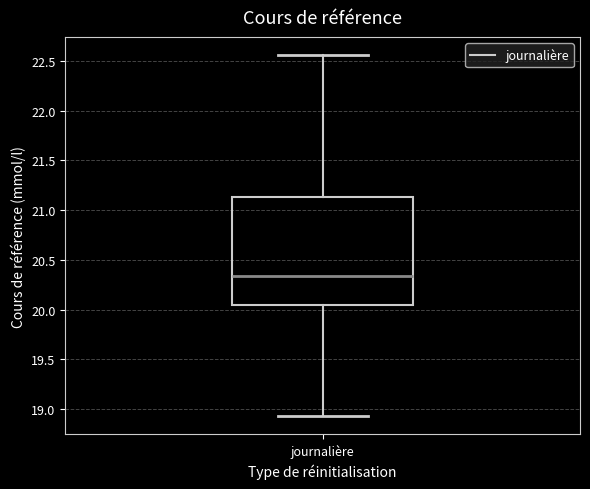

Where does the median line of the box for journalière sit on the y-axis? The values are not printed on the chart, so give them approximately, as read against the axis.

20.35